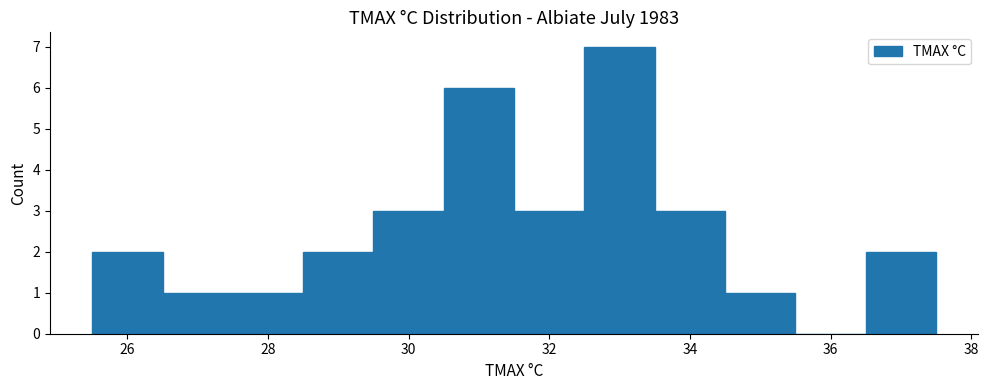

Reading left to right, list every bar in this chart as the range it spans on the x-axis followed by its height. Neither the bar edges nor the heights are printed on the chart, so give them approximately, as read against the axes.

25.5 to 26.5: 2
26.5 to 27.5: 1
27.5 to 28.5: 1
28.5 to 29.5: 2
29.5 to 30.5: 3
30.5 to 31.5: 6
31.5 to 32.5: 3
32.5 to 33.5: 7
33.5 to 34.5: 3
34.5 to 35.5: 1
35.5 to 36.5: 0
36.5 to 37.5: 2